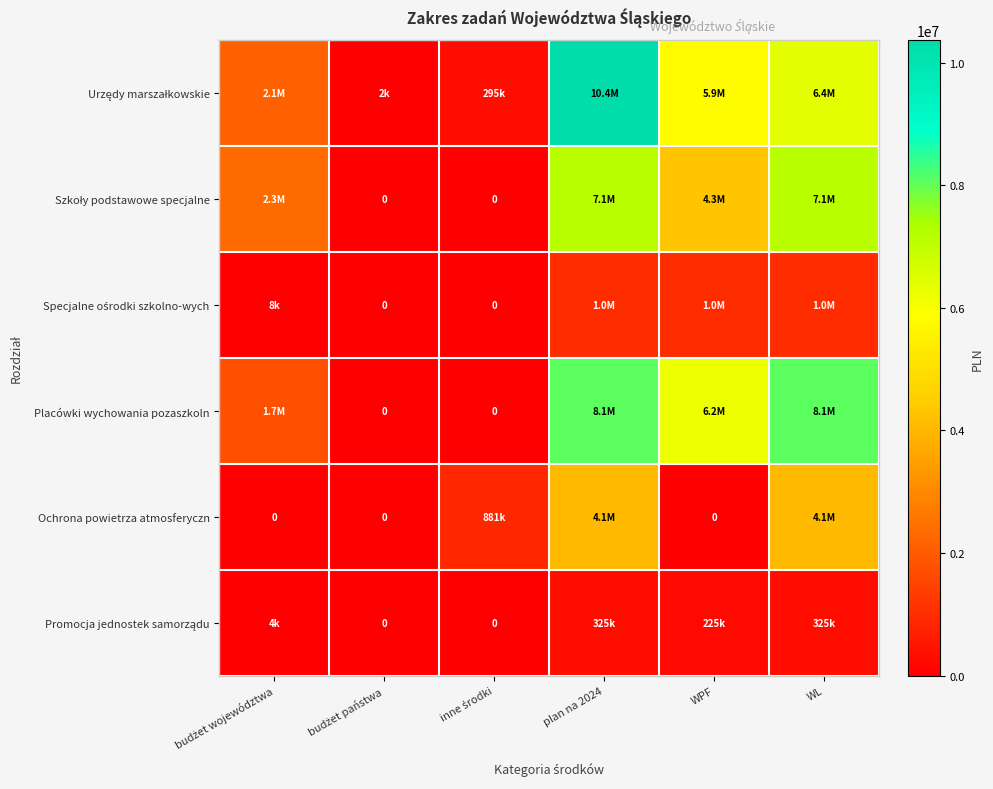

At plan na 2024, list the series in order from largest to smallest.

Urzędy marszałkowskie, Placówki wychowania pozaszkoln, Szkoły podstawowe specjalne, Ochrona powietrza atmosferyczn, Specjalne ośrodki szkolno-wych, Promocja jednostek samorządu